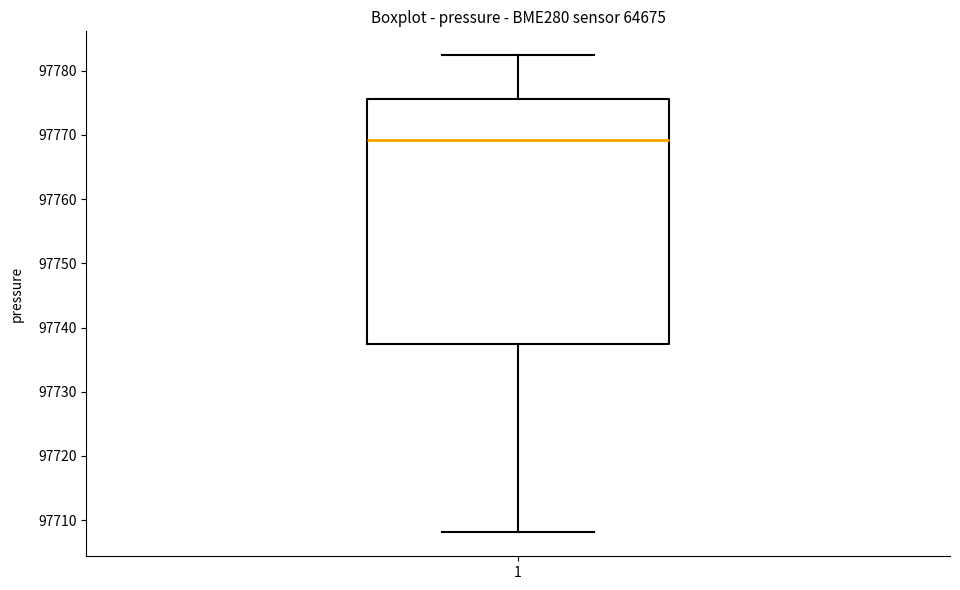

Read this box plot against the y-axis: the position of the median line, the range covered by the box, and the ends of both whiskers. The values are not printed on the chart, so give them approximately, as read against the axis.

median 97769, box 97737 to 97776, whiskers 97708 to 97782